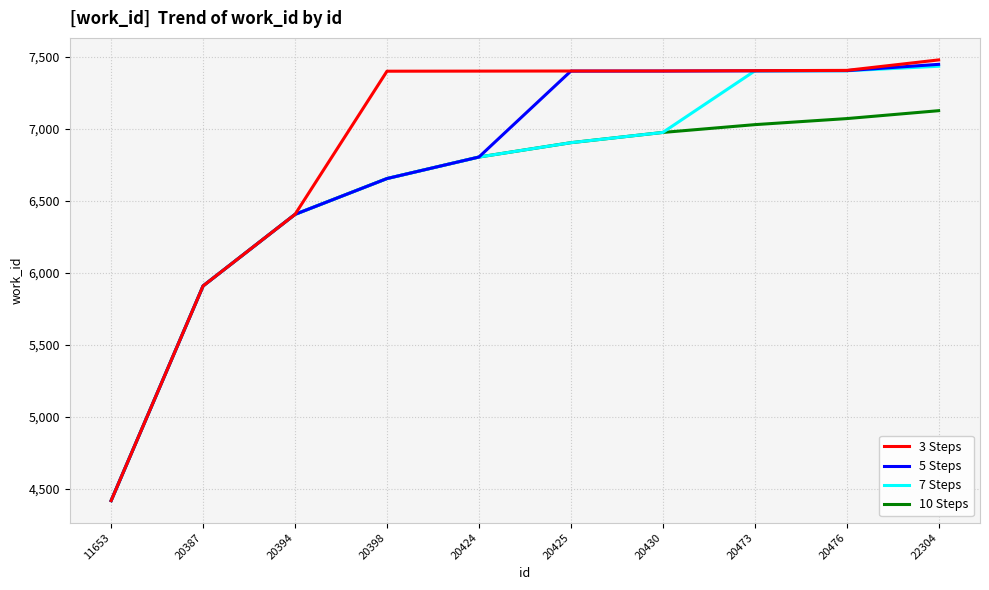

At which label does 5 Steps reach its peak?

22304